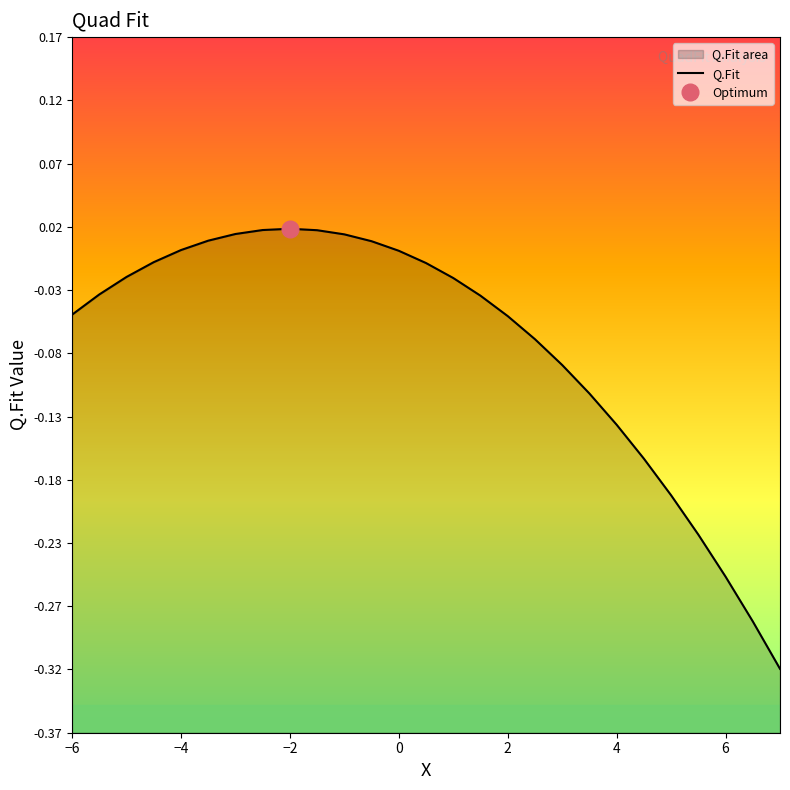

How many data points does each series have?

27